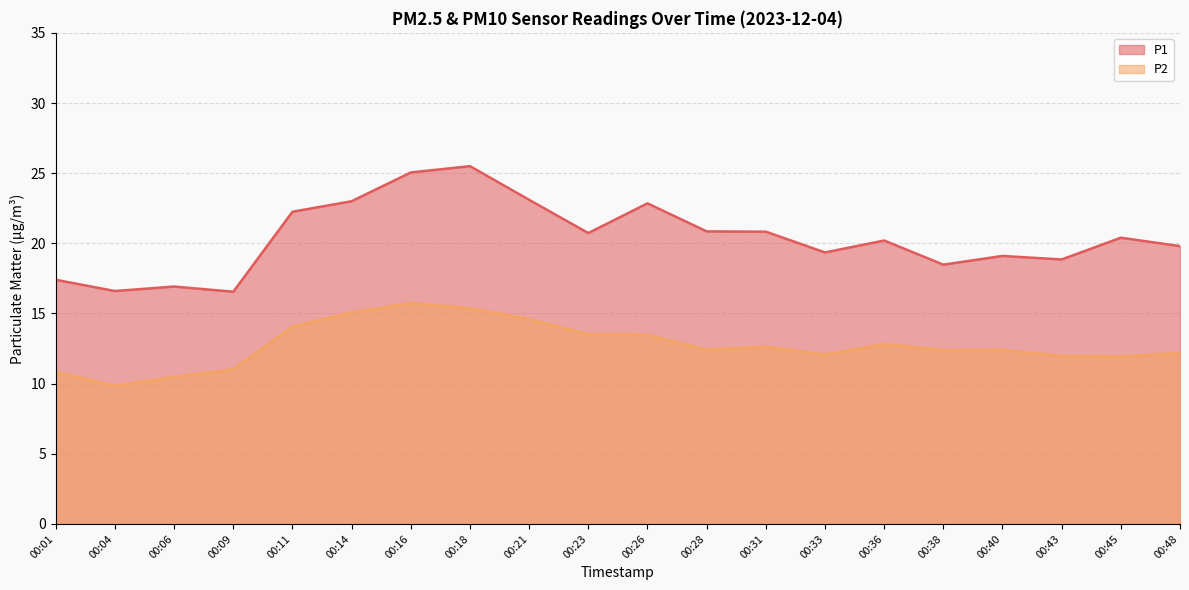

True or false: P2 and P1 cross at least once.

False